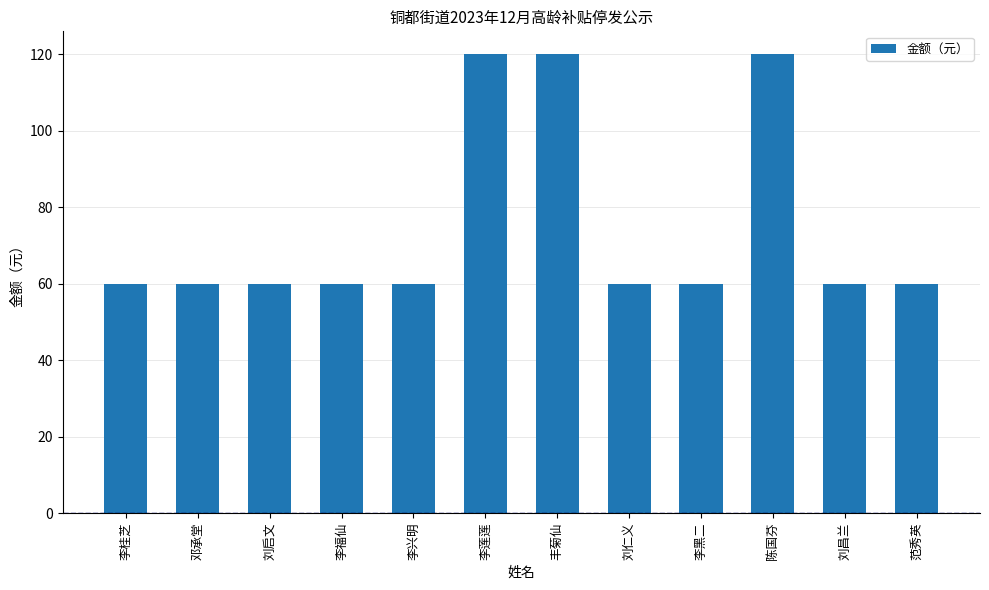

Approximately how many times larger is the value at 李兴明 compared to 刘启文?

1.0